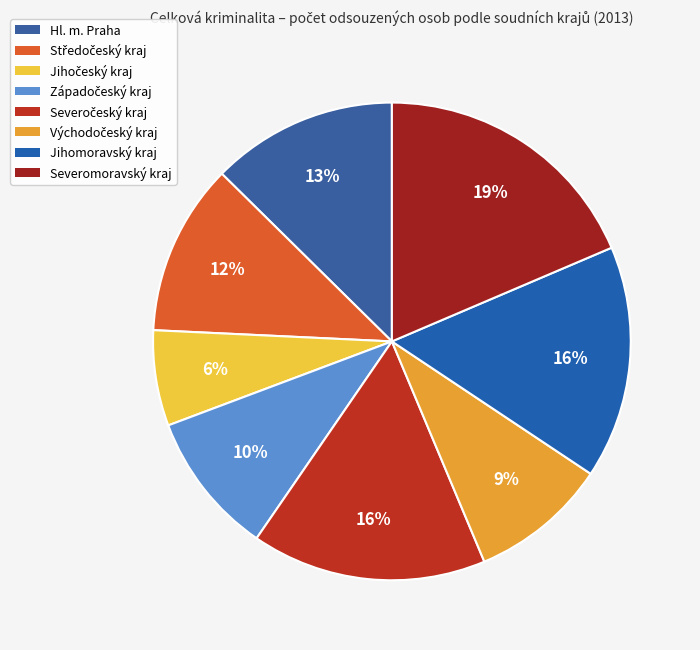

True or false: Severomoravský kraj accounts for 19% of the total.

True